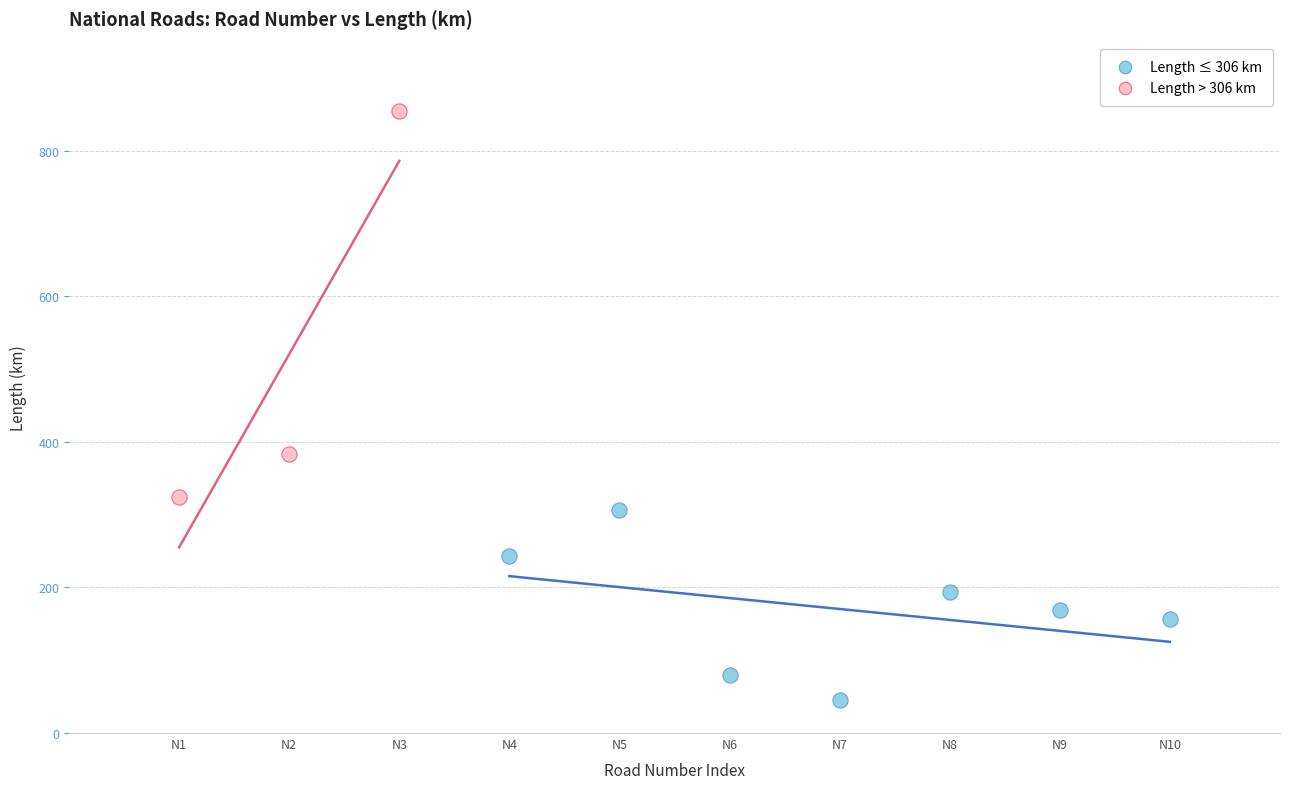

What are all the series names shown in the legend?

Length ≤ 306 km, Length > 306 km